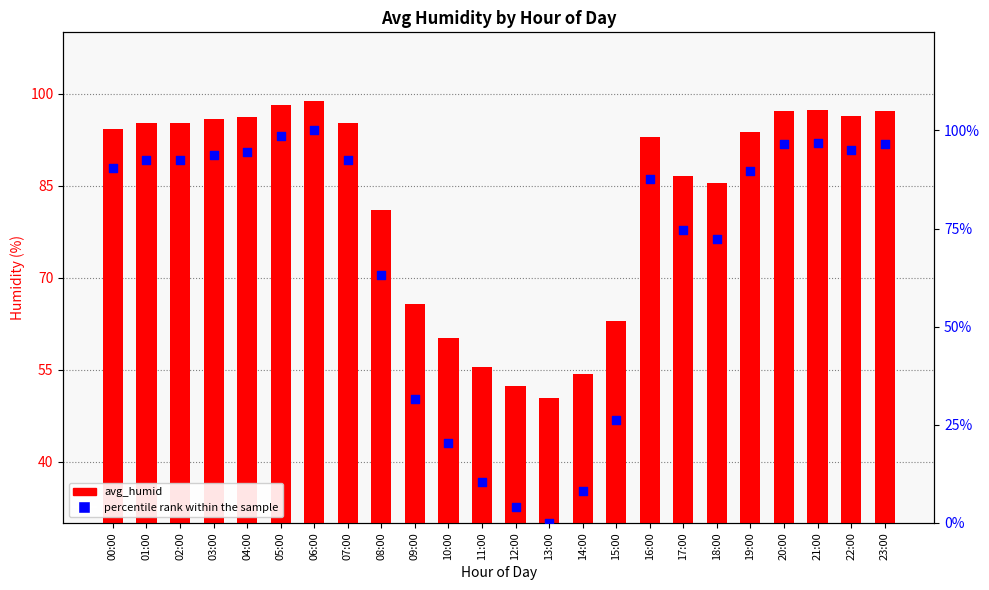

Is the value of percentile rank within the sample at 03:00 greater than the value of avg_humid at 08:00?

Yes